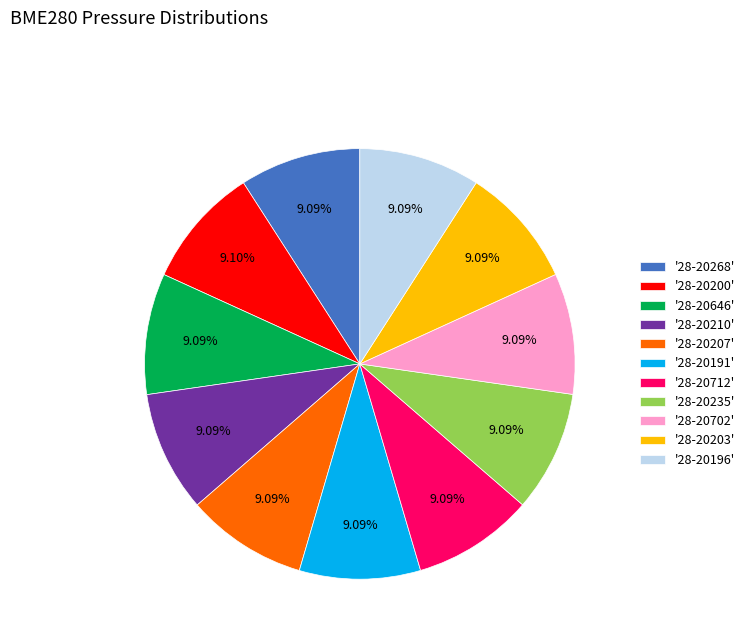

Approximately how many times larger is the value at '28-20702' compared to '28-20200'?

1.0